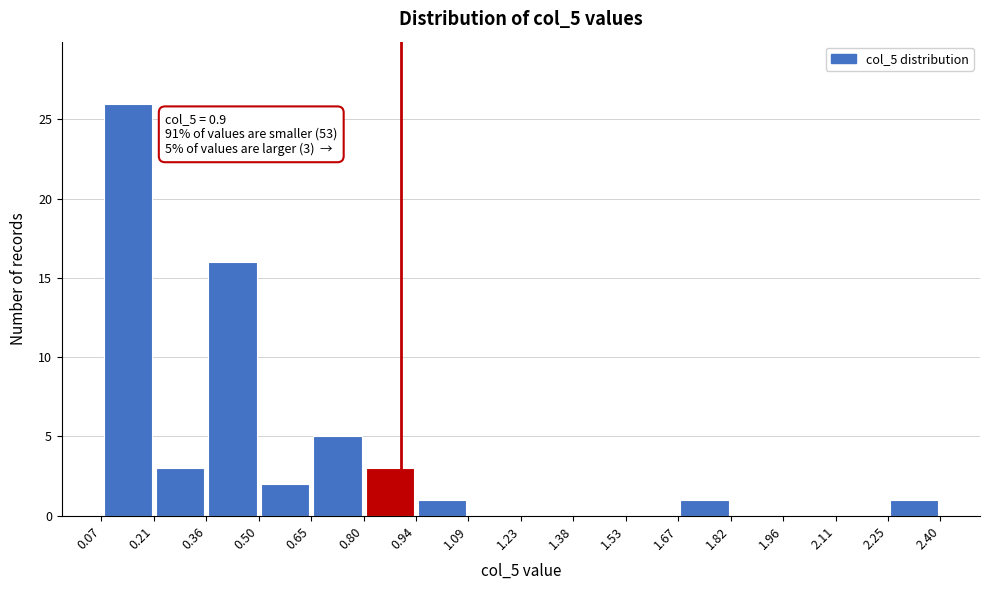

Which range on the x-axis has the tallest bar?

0.07 to 0.21